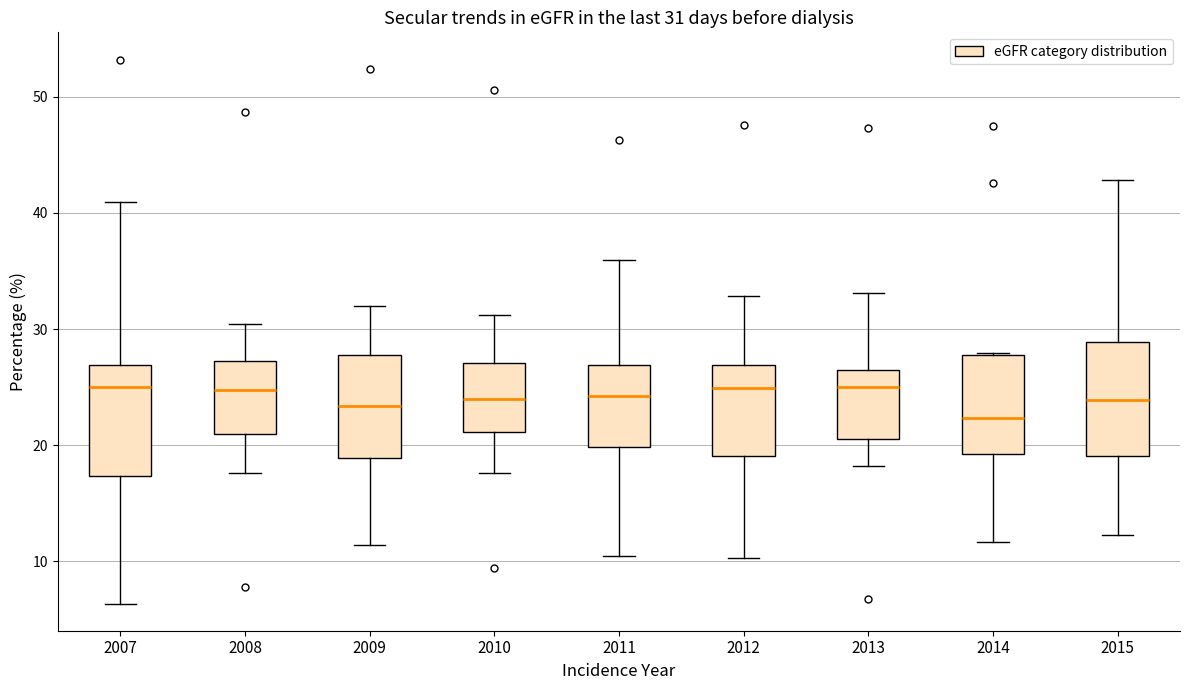

Which box has the lowest median line?

2014